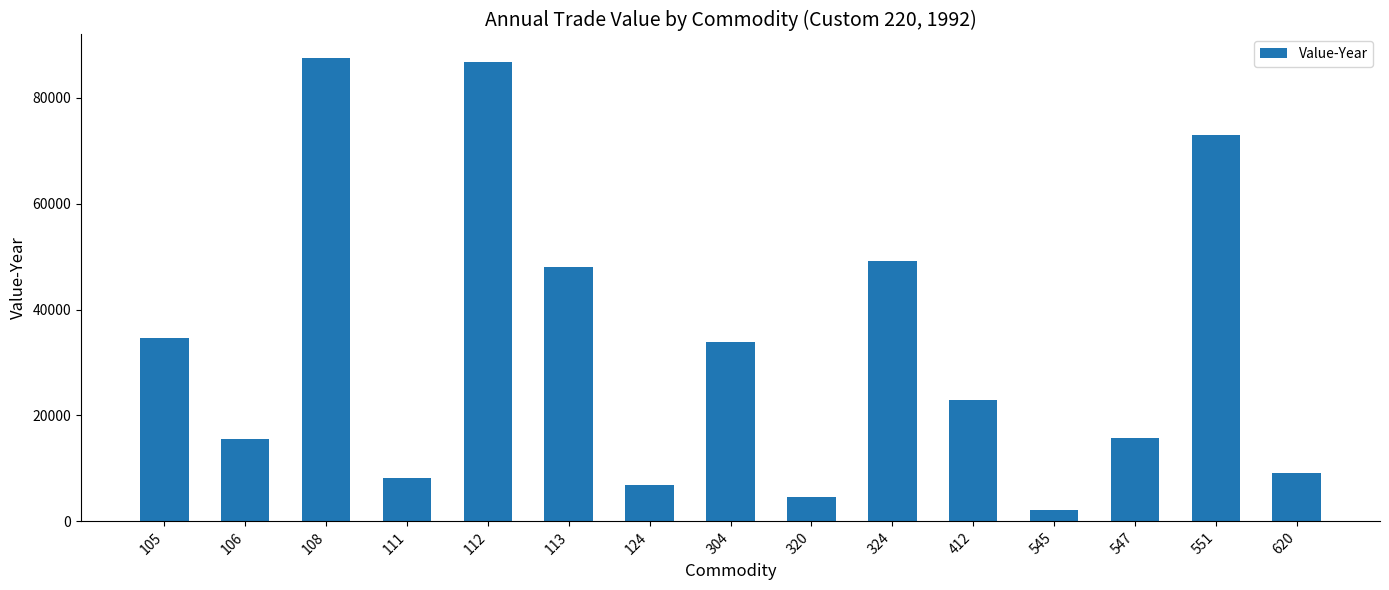

At which label is the value closest to 44822?

113